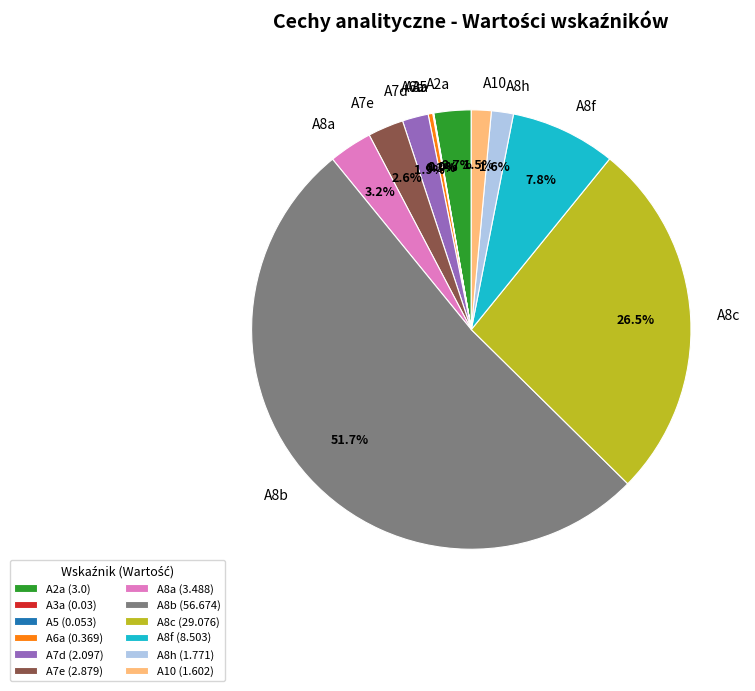

Is there any slice that represents more than half of the pie?

Yes